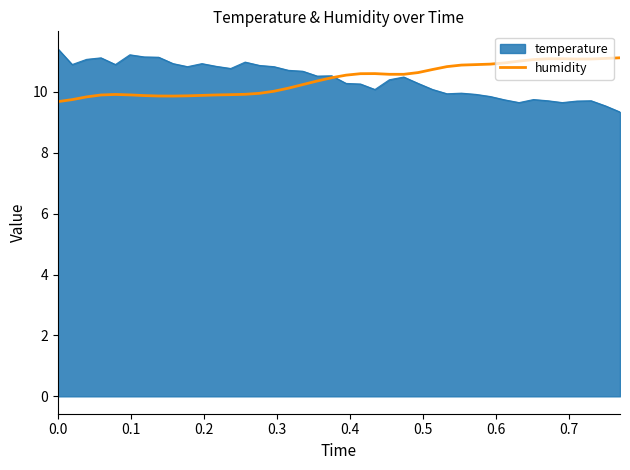

How many lines are shown in the chart?

2